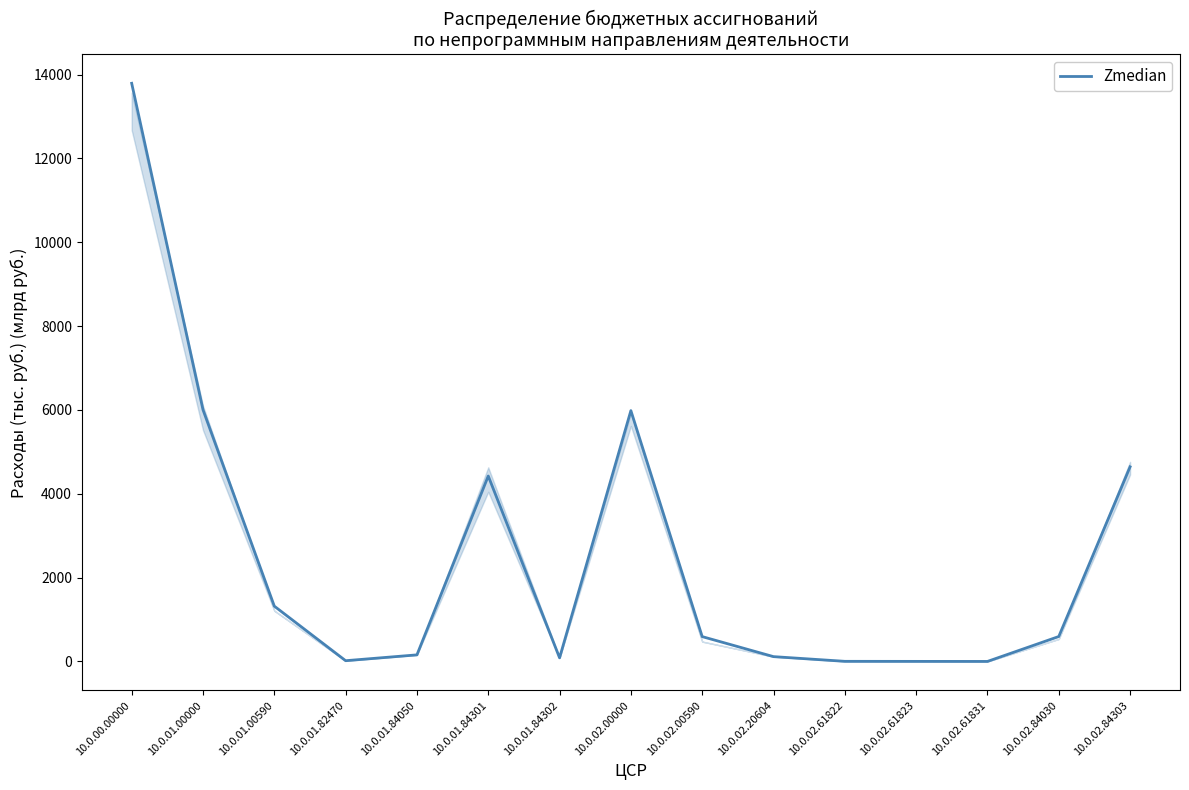

What is the maximum value shown in the chart?

13790.8